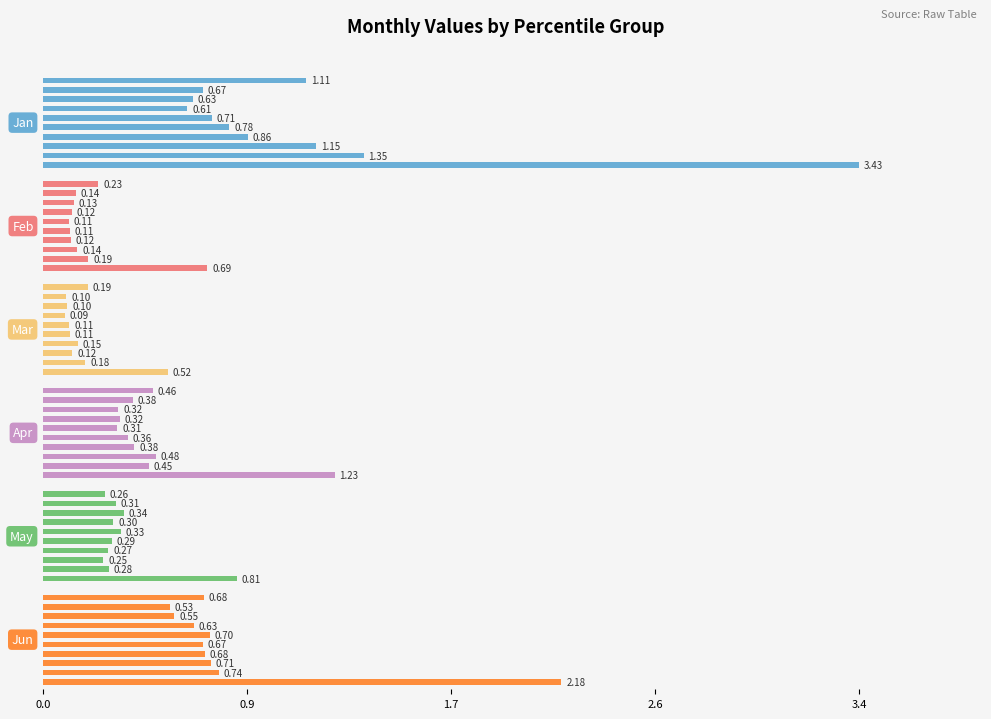

What is the value of the Mar bar at the 6th from the left?

0.1